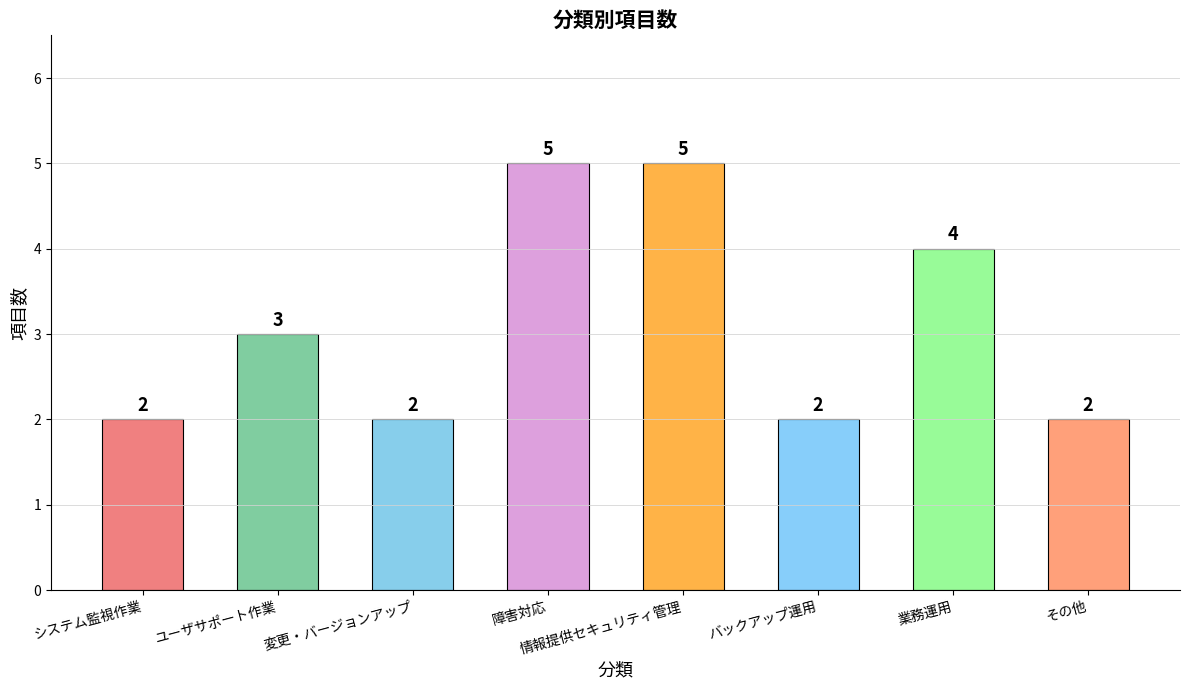

What is the change in value from システム監視作業 to 業務運用?

+2